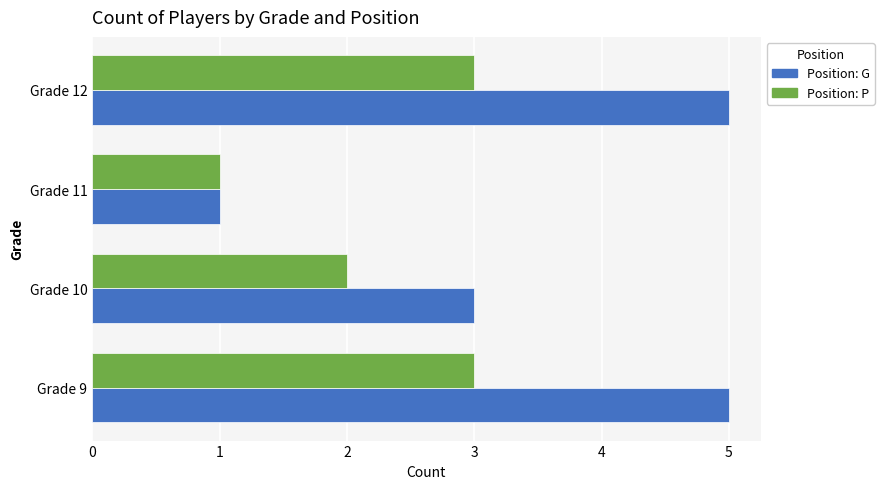

What is the total value across all series at Grade 10?

5